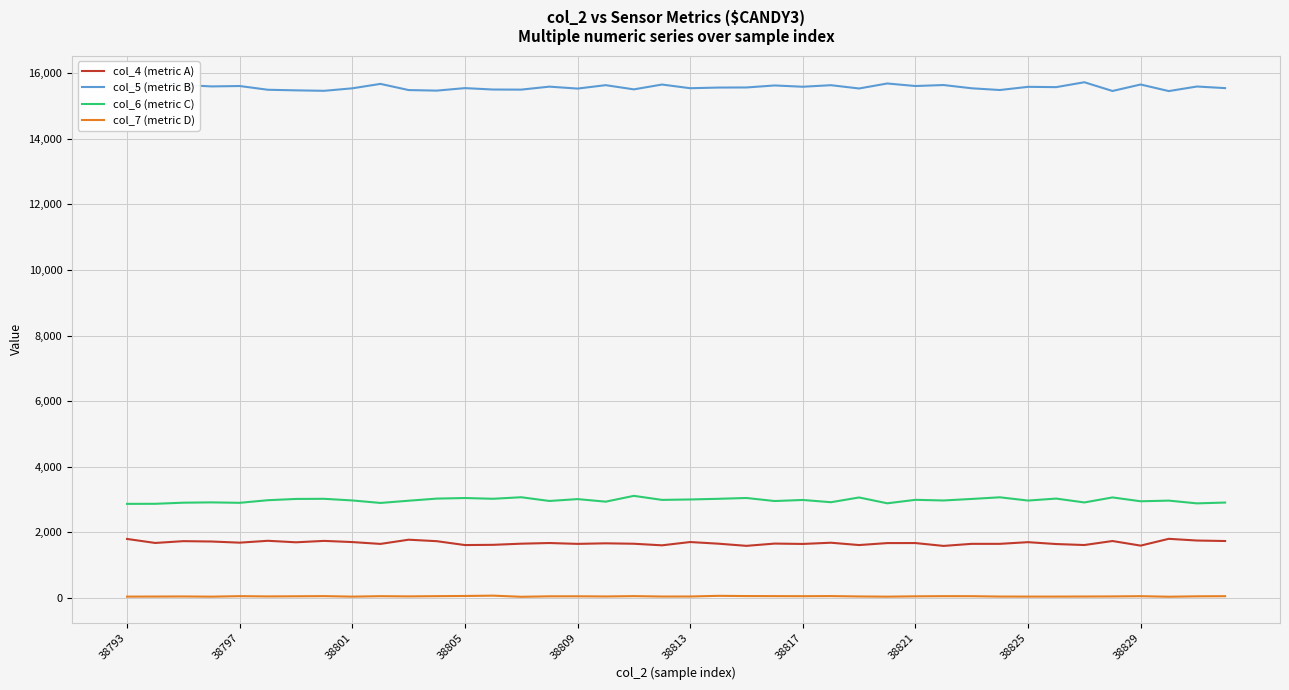

What is the difference between the highest and lowest values at 31?

15432